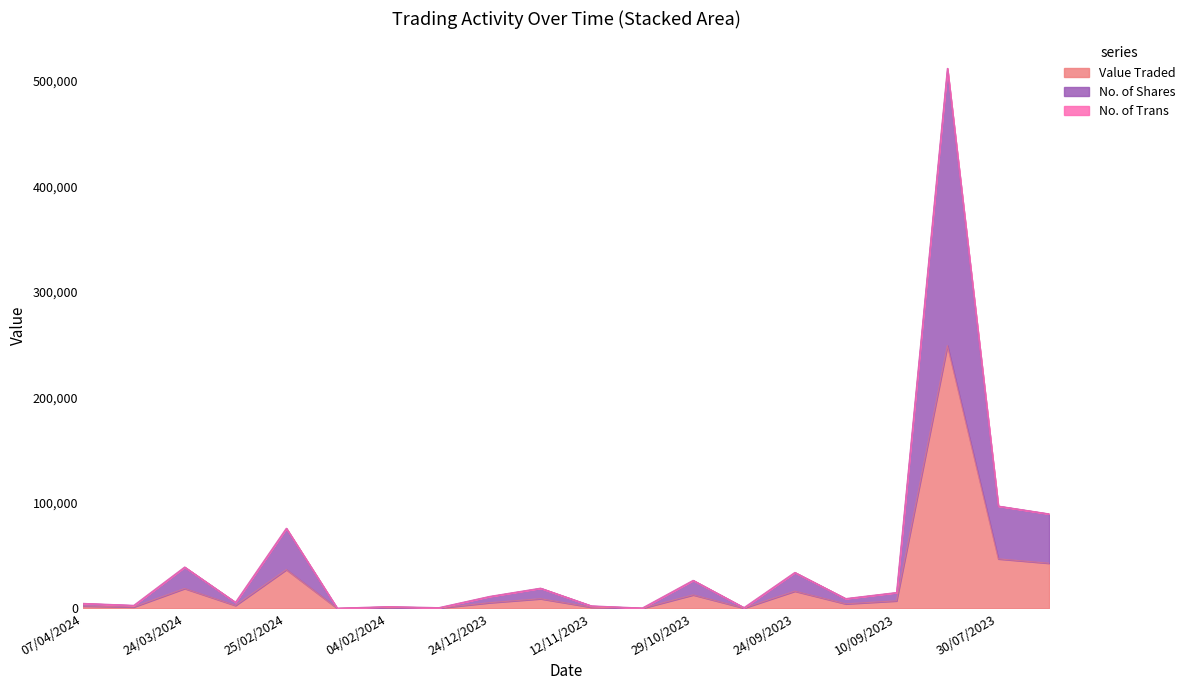

Which series has the largest total across all categories?

No. of Shares